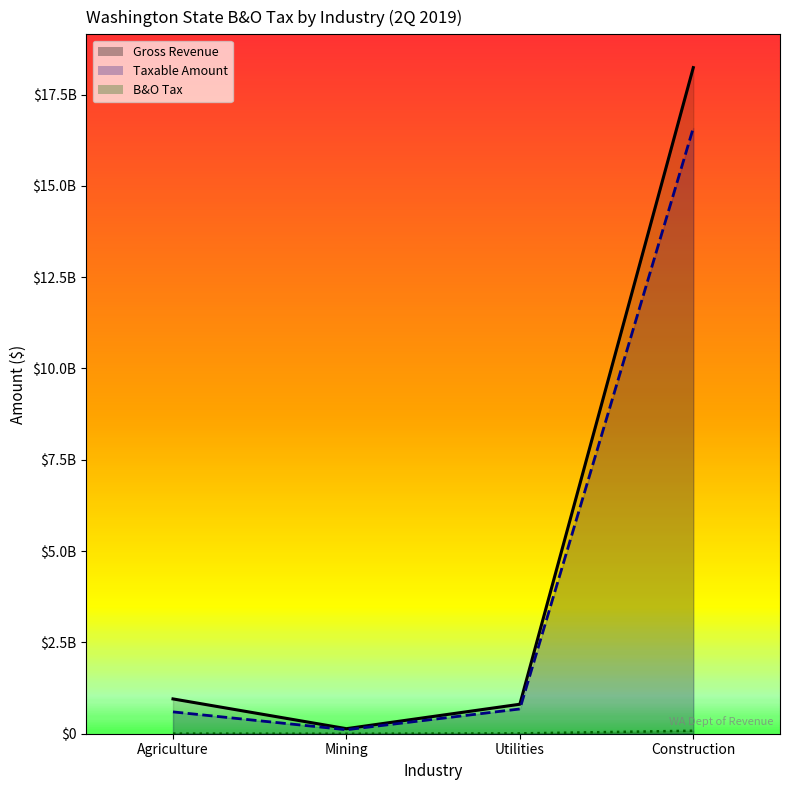

At how many categories does at least one series exceed 622965269?

3